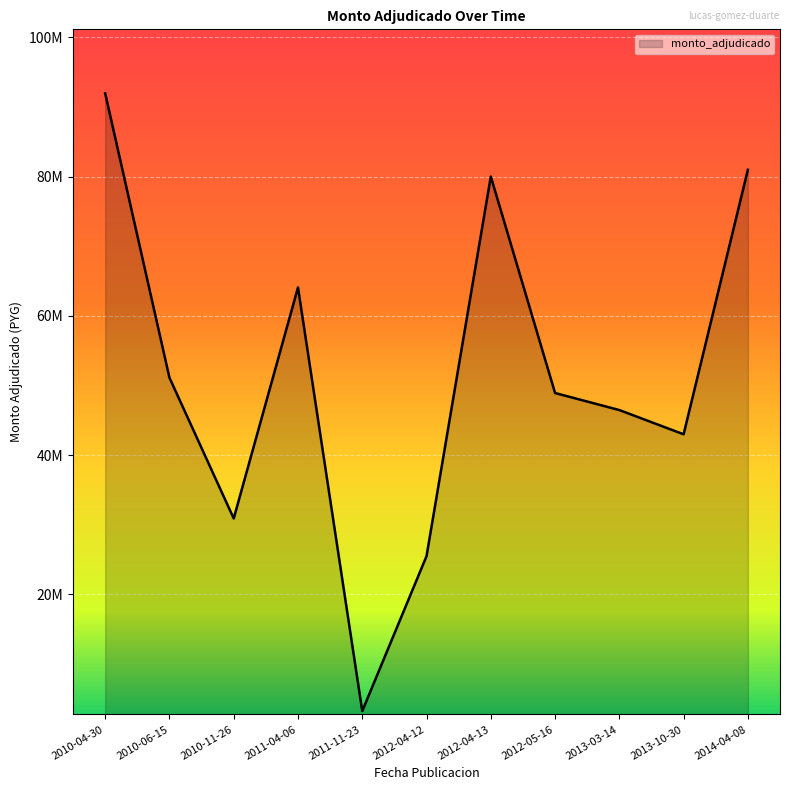

Where is the first local minimum?

2010-11-26